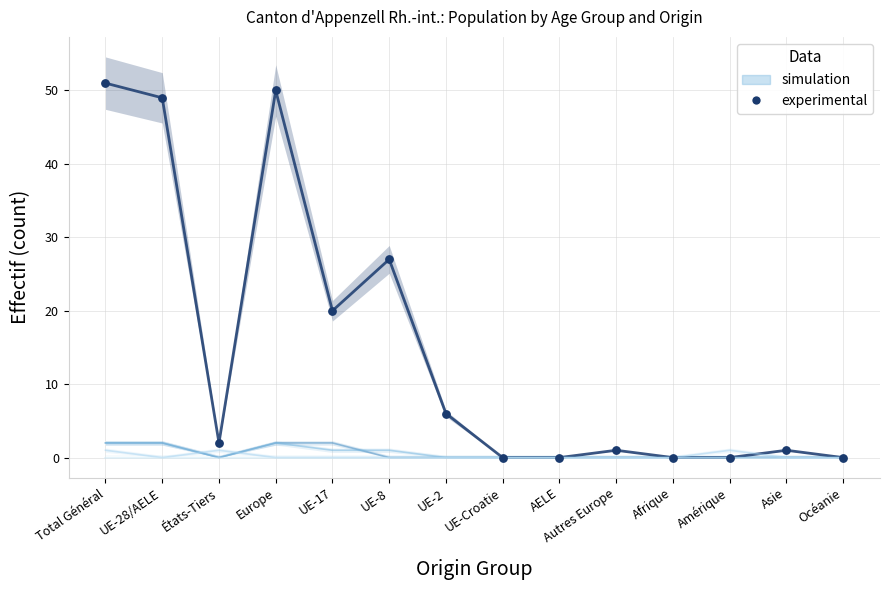

Which series reaches the maximum Y coordinate?

experimental